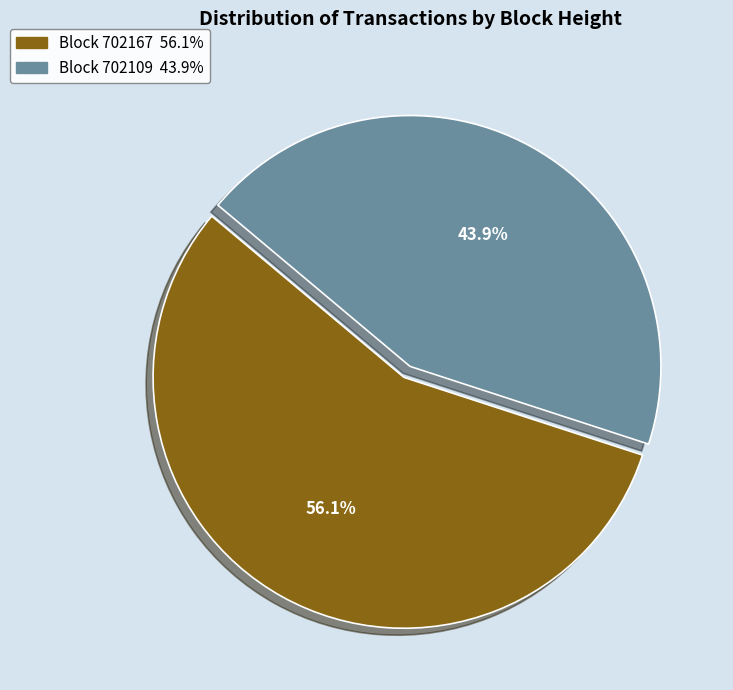

Does any single category account for the majority?

Yes